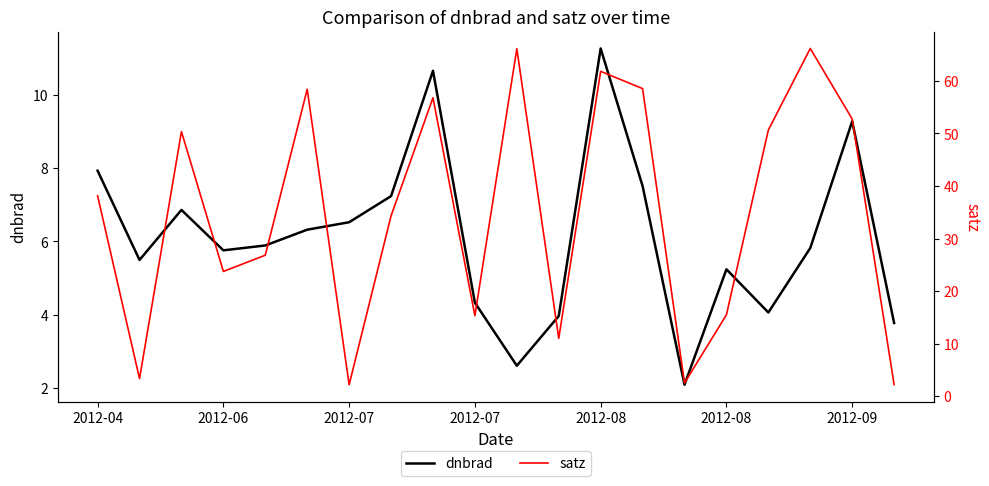

Reading left to right, list all the values displayed in this chart.

dnbrad: 7.9	5.5	6.9	5.8	5.9	6.3	6.5	7.2	10.7	4.3	2.6	4.0	11.3	7.5	2.1	5.2	4.1	5.8	9.3	3.8
satz: 38.1	3.3	50.3	23.7	26.8	58.4	2.2	34.3	56.8	15.3	66.1	11.0	61.8	58.5	2.5	15.5	50.6	66.2	52.7	2.2